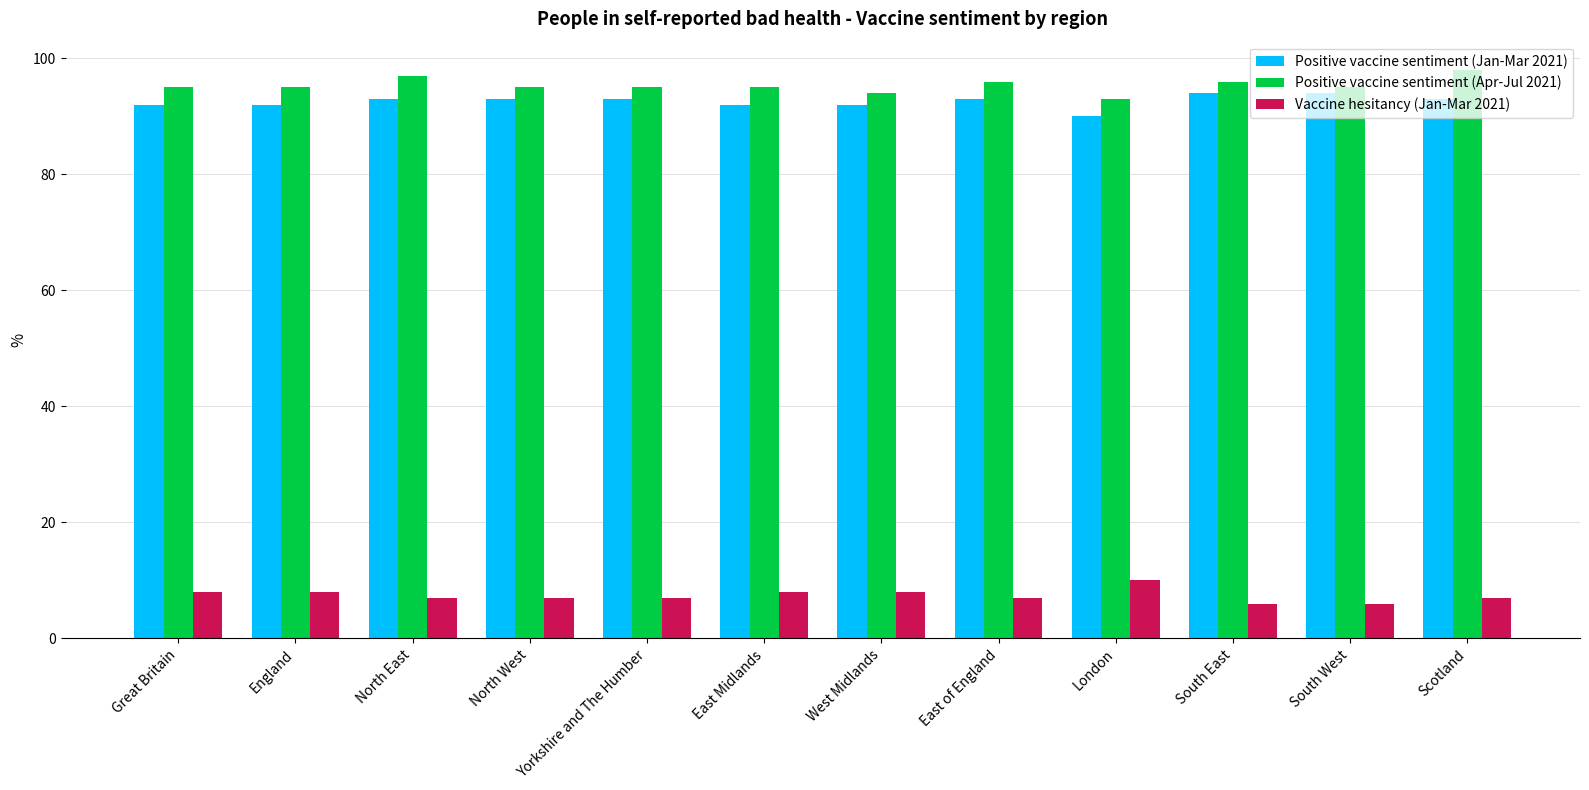

What is the label of the 5th bar from the right?

East of England